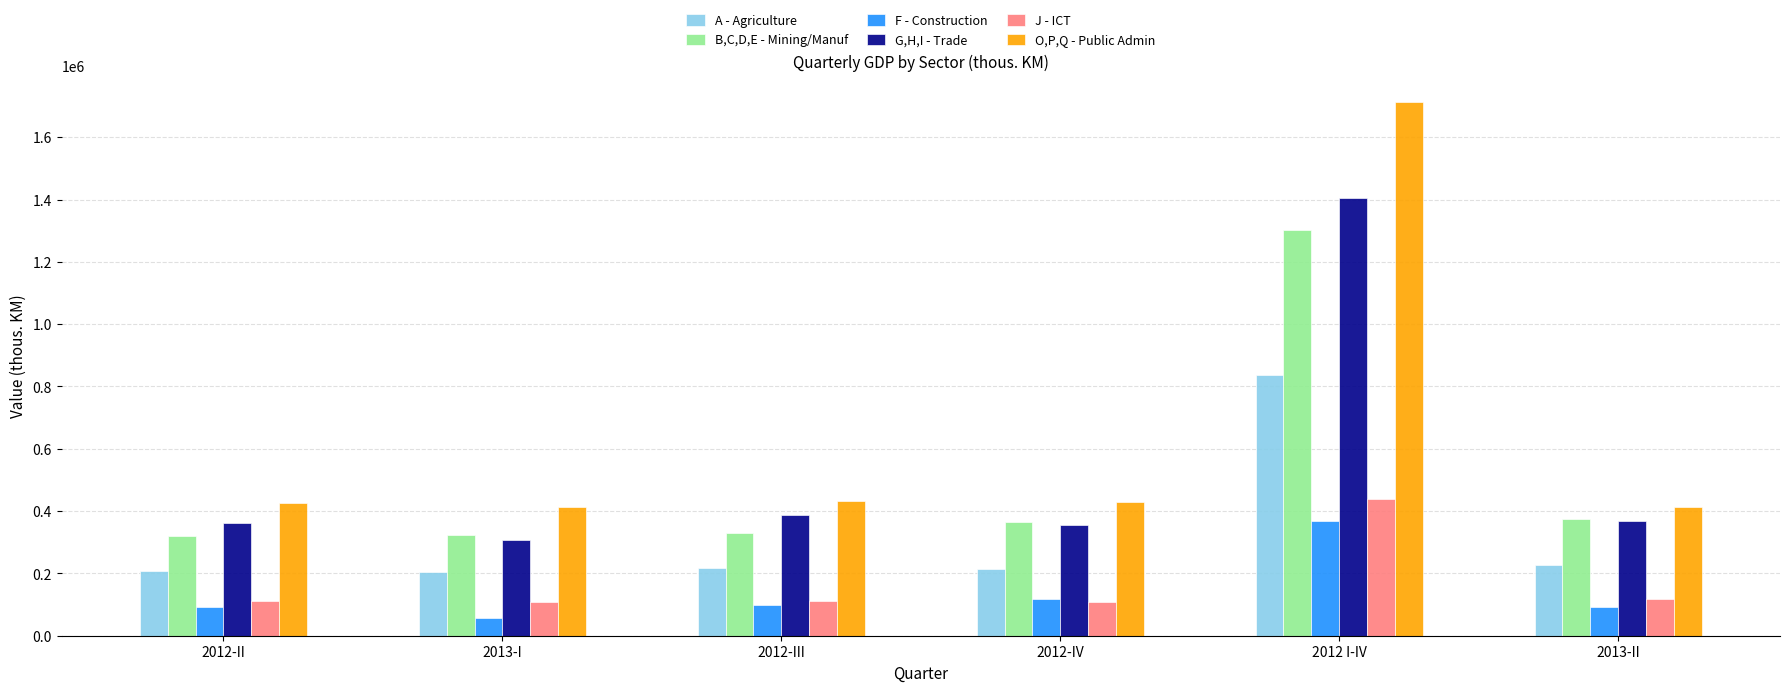

How many categories are shown in the chart?

6